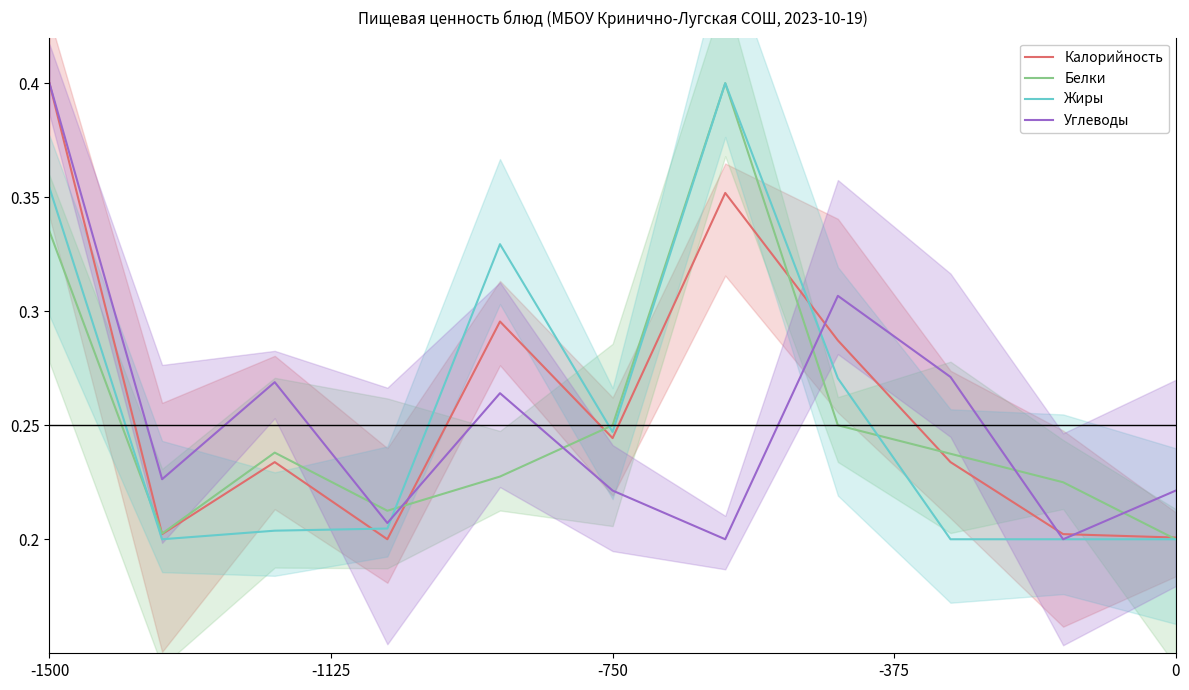

The value of Белки at -1500 is 0.5. True or false?

False